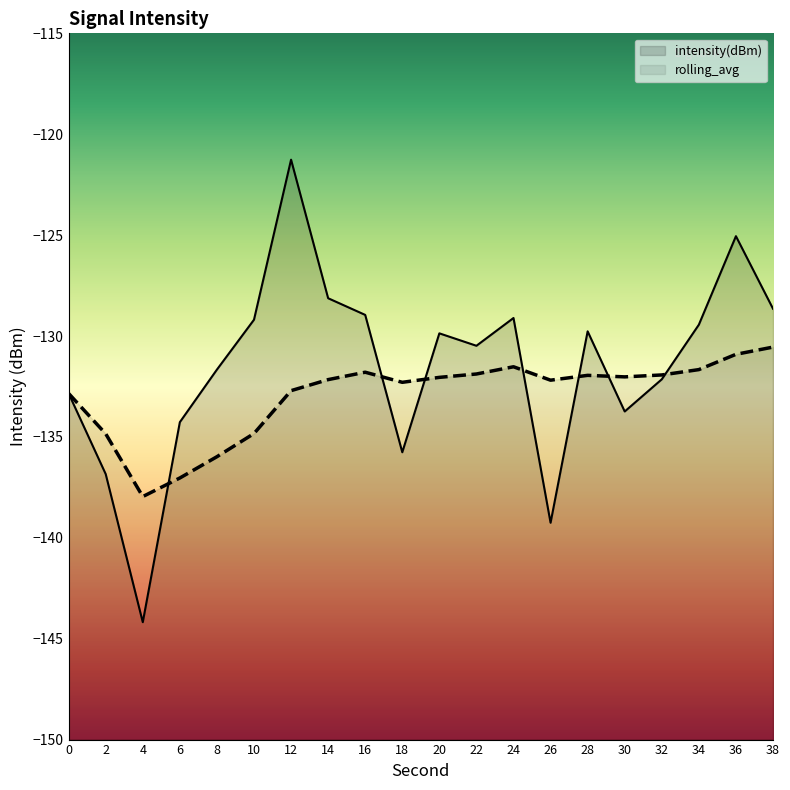

Which category has the lowest value across all series?

4